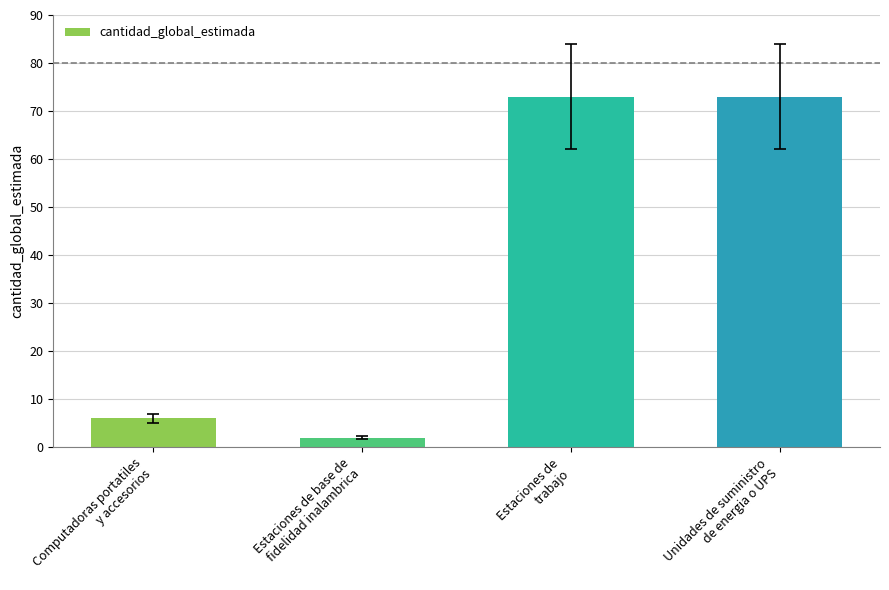

Between Unidades de suministro
de energia o UPS and Computadoras portatiles
y accesorios, which is larger?

Unidades de suministro
de energia o UPS